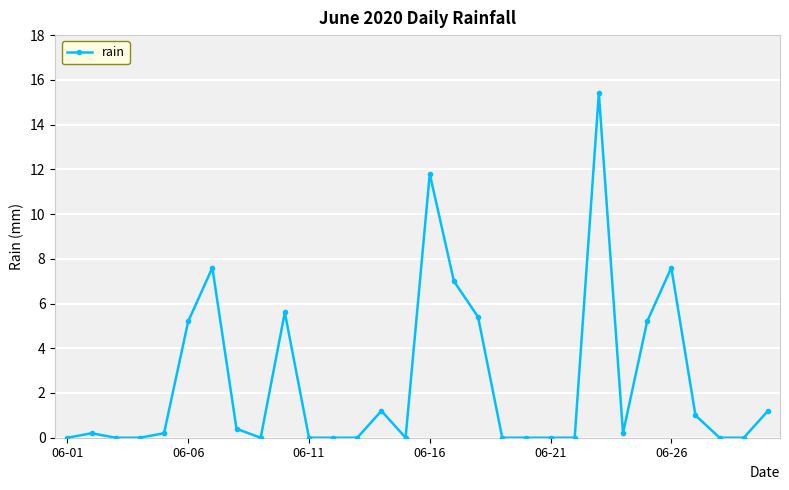

True or false: there are more than 1 points higher than both neighbors.

True